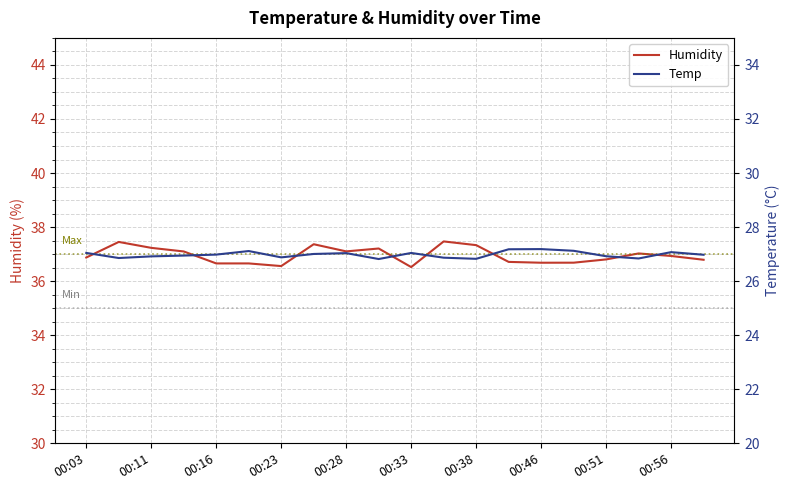

Reading right to left, what are all the values shown in this chart?

Humidity: 36.8	36.9	37.0	36.8	36.7	36.7	36.7	37.3	37.5	36.5	37.2	37.1	37.4	36.6	36.7	36.7	37.1	37.2	37.5	36.9
Temp: 27.0	27.1	26.8	26.9	27.1	27.2	27.2	26.8	26.9	27.0	26.8	27.0	27.0	26.9	27.1	27.0	26.9	26.9	26.9	27.0